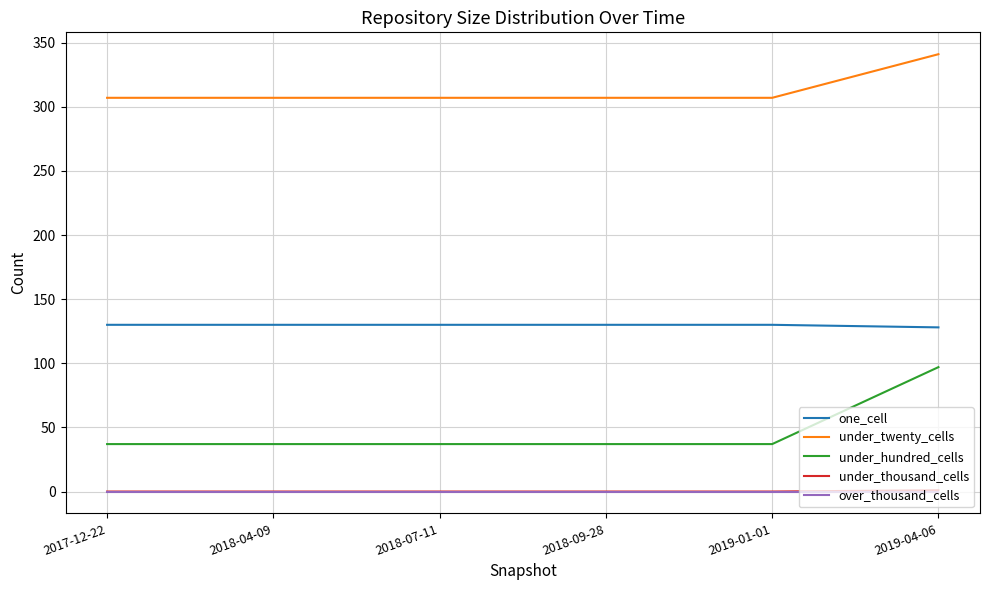

The one_cell series shows 179 at 2018-07-11. True or false?

False